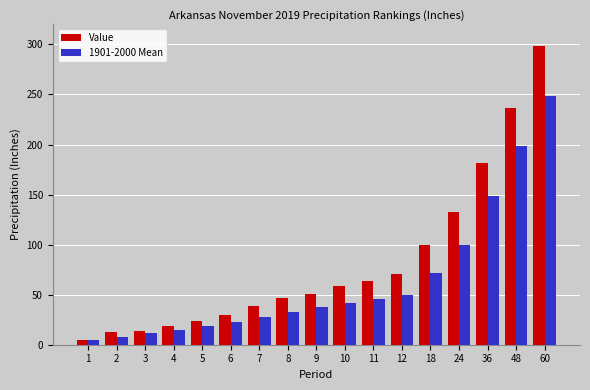

Is the value of 1901-2000 Mean at 36 greater than the value of Value at 8?

Yes